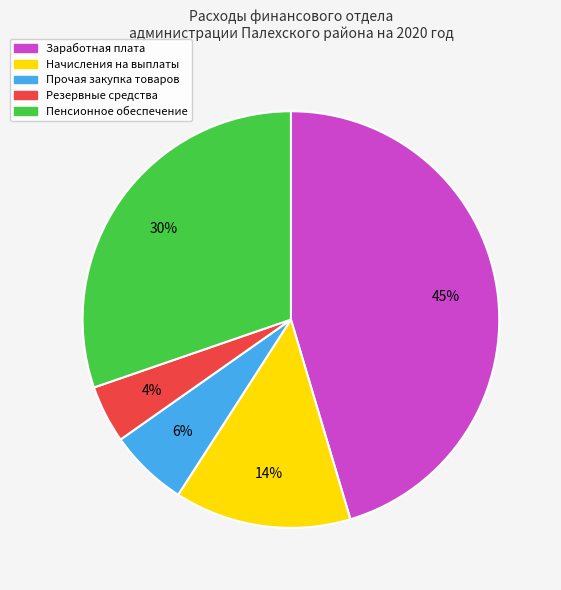

Which has a higher value, Начисления на выплаты or Прочая закупка товаров?

Начисления на выплаты